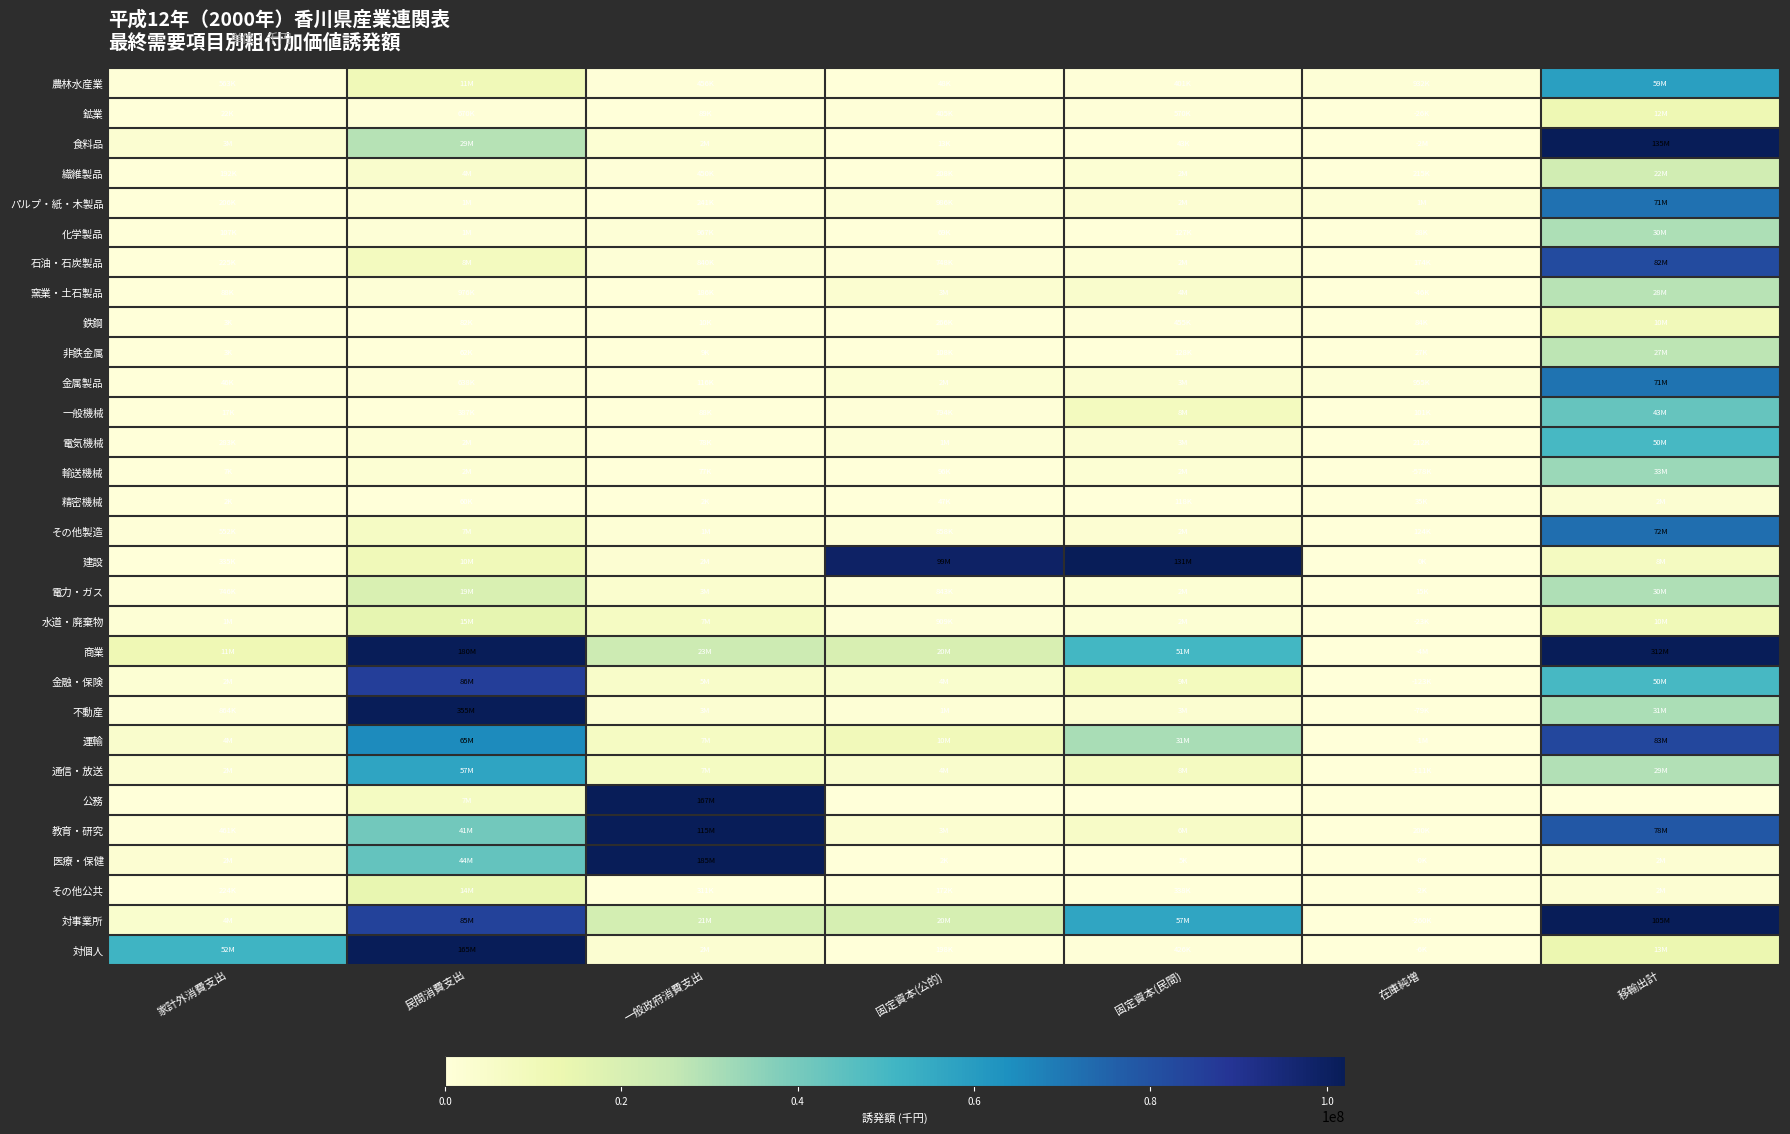

Which series has the widest spread of values?

不動産